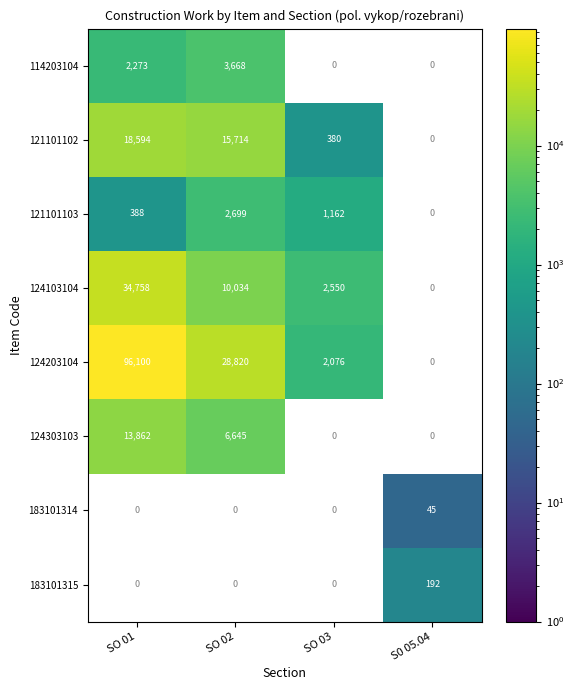

The 121101103 series shows 1868 at SO 03. True or false?

False